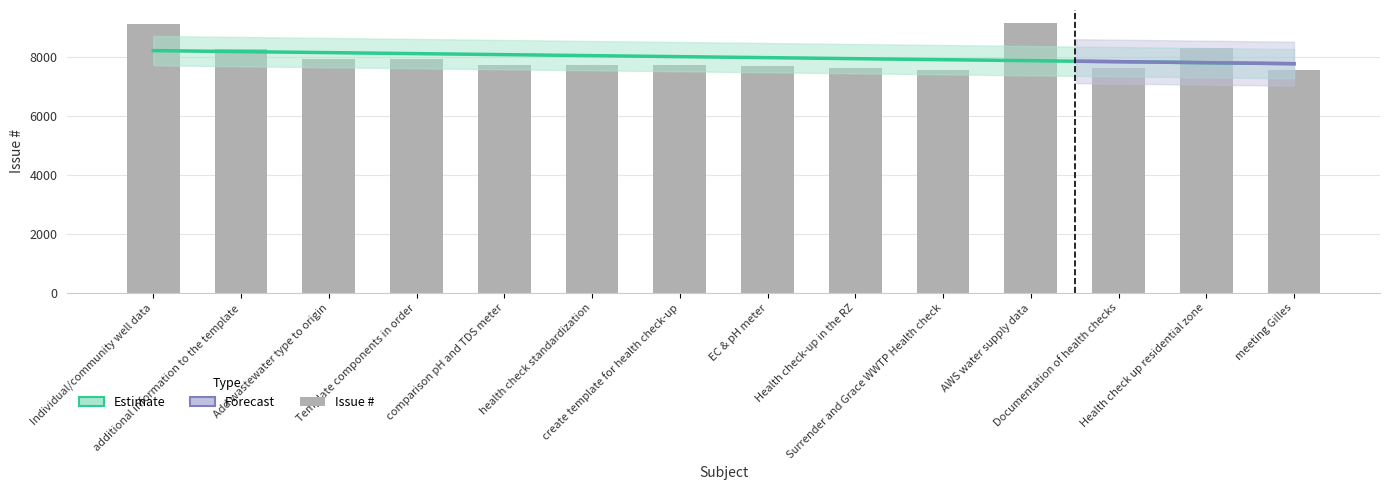

Reading left to right, transcribe all the data shown in this chart.

9119	8287	7936	7935	7723	7722	7721	7698	7643	7549	9141	7645	8303	7550